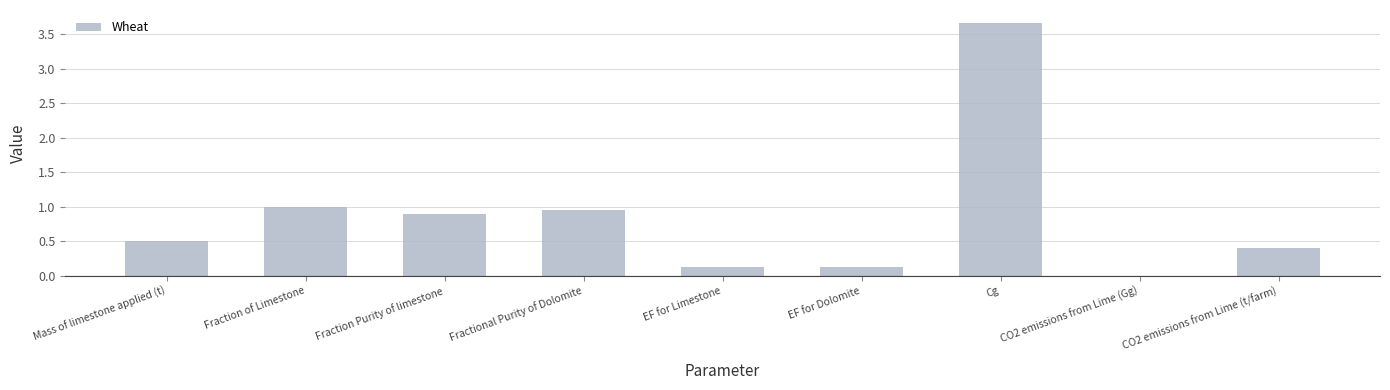

What is the change in value from Fraction Purity of limestone to EF for Limestone?

-0.8